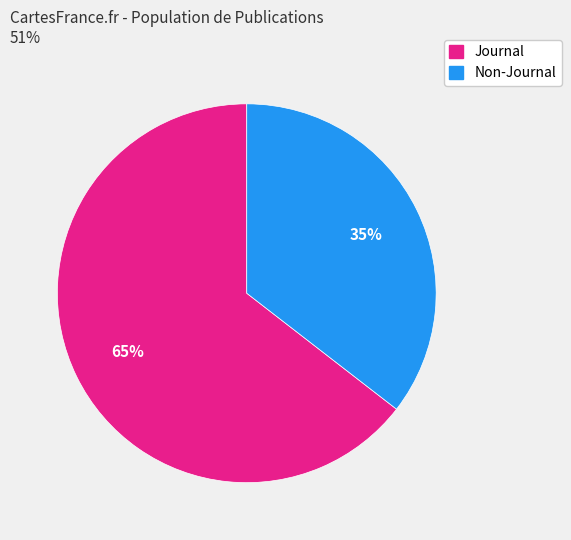

Does any single category account for the majority?

Yes